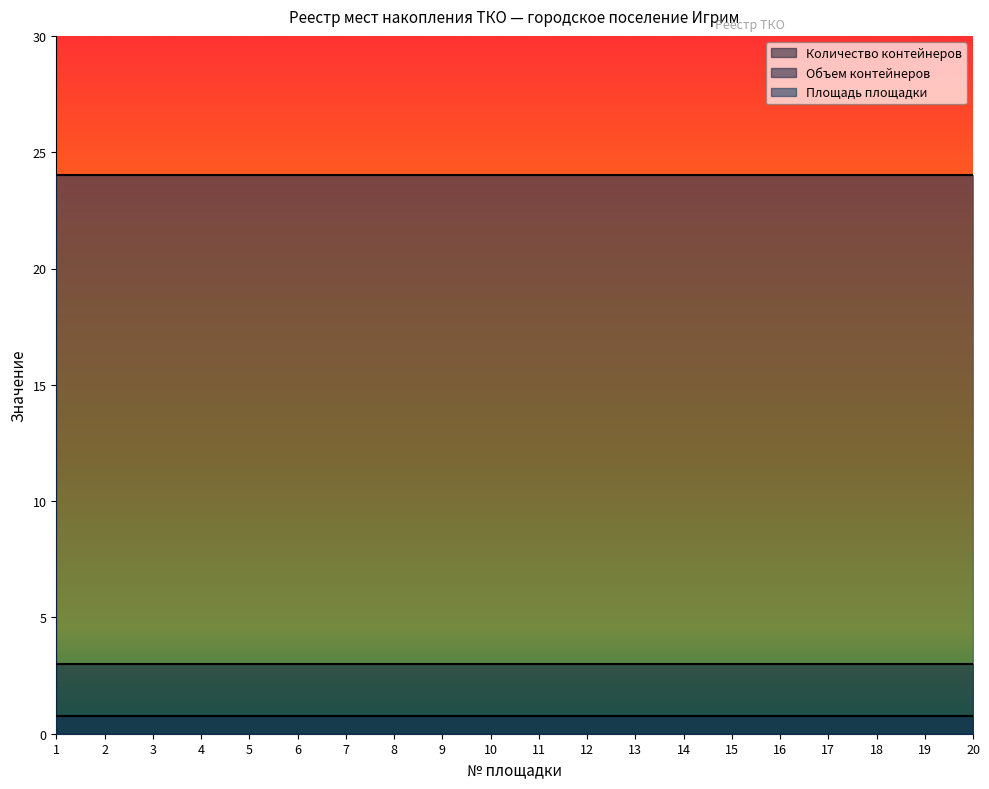

Reading right to left, list all the values displayed in this chart.

Количество контейнеров: 3.0	3.0	3.0	3.0	3.0	3.0	3.0	3.0	3.0	3.0	3.0	3.0	3.0	3.0	3.0	3.0	3.0	3.0	3.0	3.0
Объем контейнеров: 0.8	0.8	0.8	0.8	0.8	0.8	0.8	0.8	0.8	0.8	0.8	0.8	0.8	0.8	0.8	0.8	0.8	0.8	0.8	0.8
Площадь площадки: 24.0	24.0	24.0	24.0	24.0	24.0	24.0	24.0	24.0	24.0	24.0	24.0	24.0	24.0	24.0	24.0	24.0	24.0	24.0	24.0